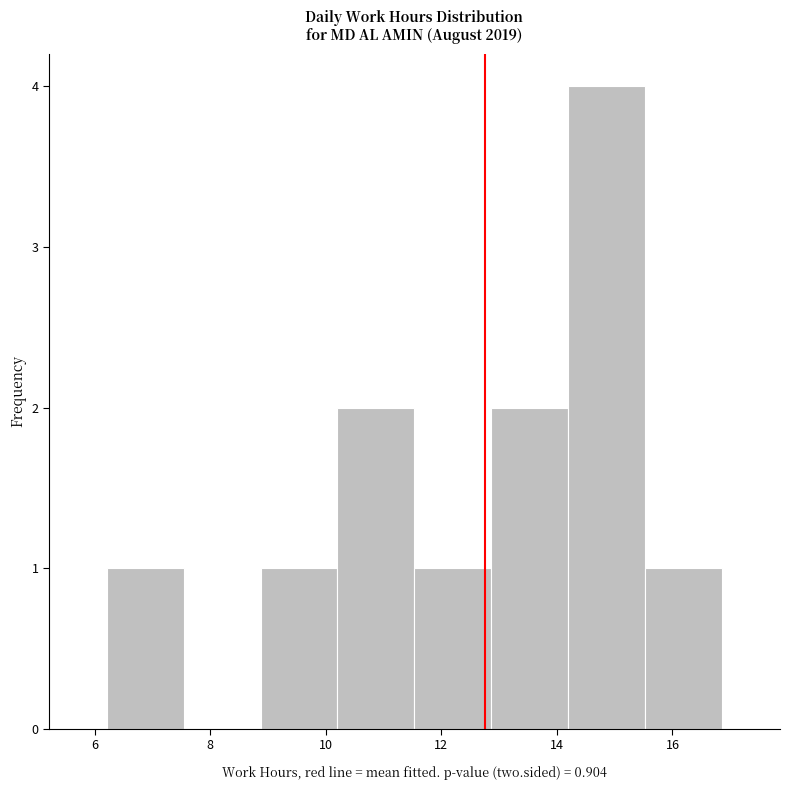

Reading left to right, transcribe this chart: for each bar, give the range it covers on the x-axis and its height. Neither the bar edges nor the heights are printed on the chart, so give them approximately, as read against the axes.

6.2 to 7.6: 1
7.6 to 8.8: 0
8.8 to 10.2: 1
10.2 to 11.6: 2
11.6 to 12.8: 1
12.8 to 14.2: 2
14.2 to 15.6: 4
15.6 to 16.8: 1